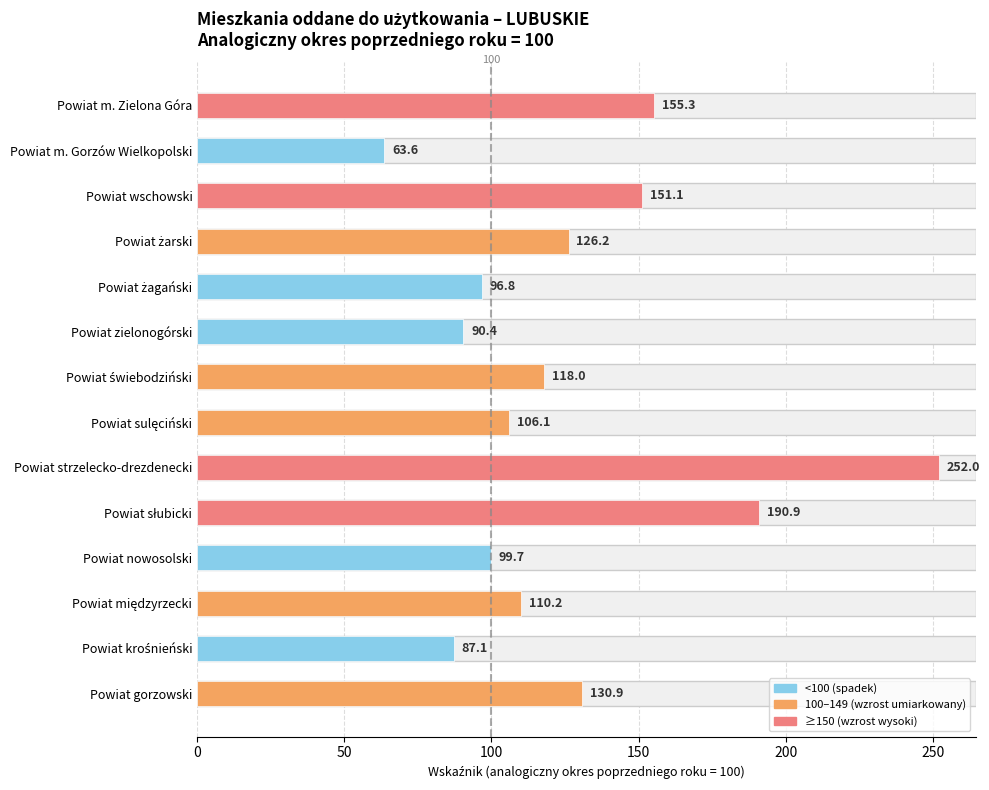

What is the difference between the maximum and minimum values?

188.4